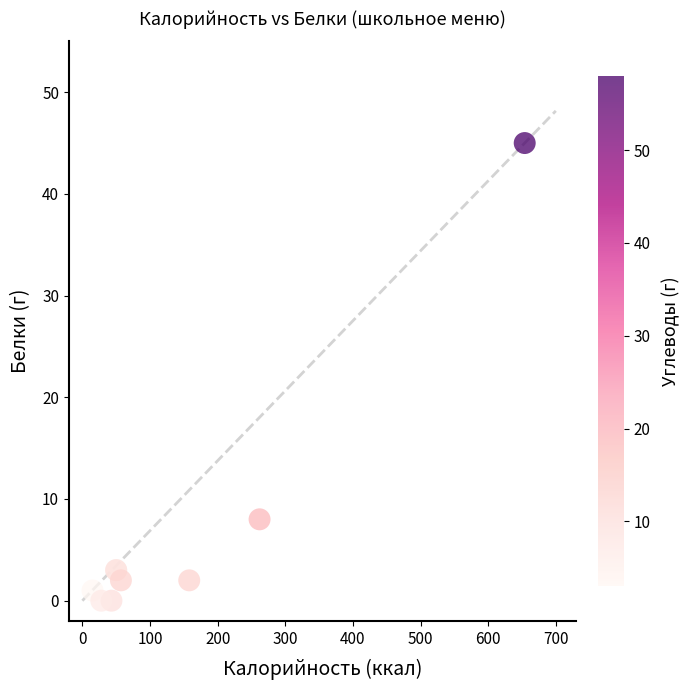

What Y value in the scatter plot is closest to 22?

8